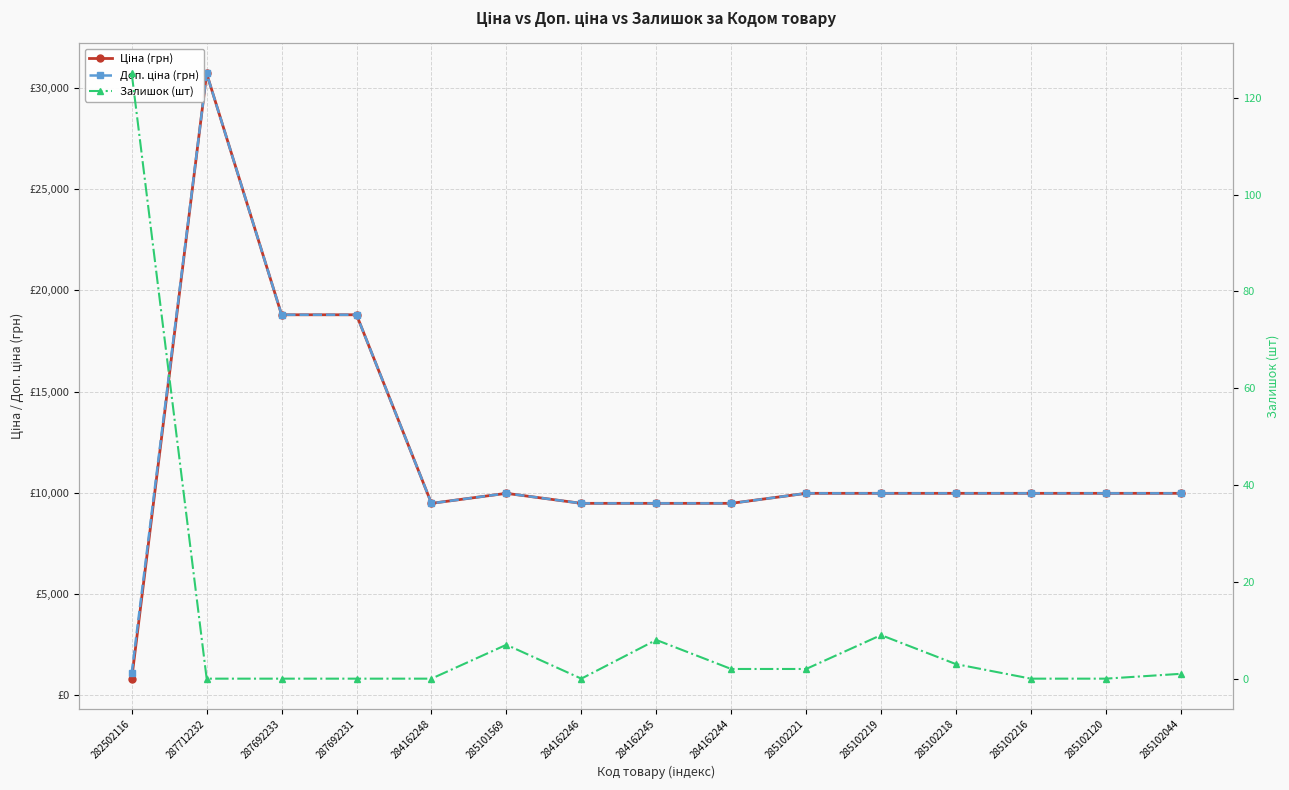

Is the value of Доп. ціна (грн) at 284162244 greater than the value of Ціна (грн) at 285102218?

No